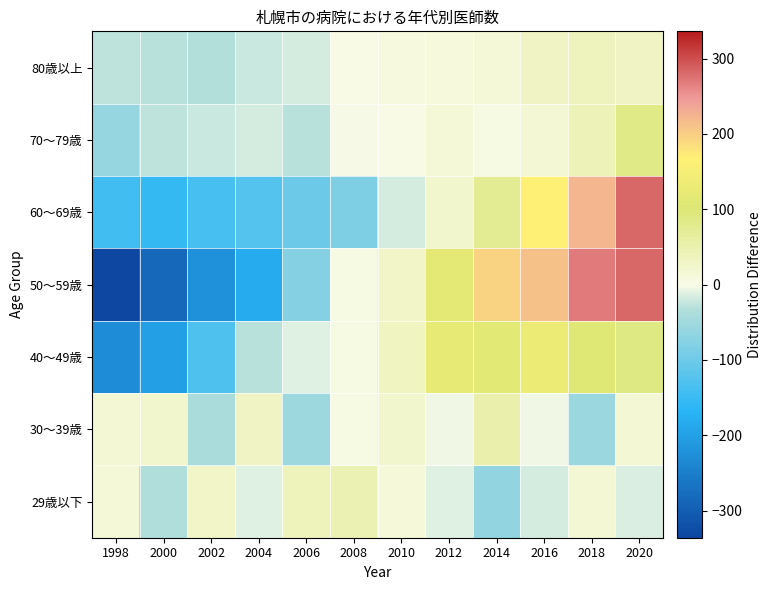

Rank the series by their maximum value, from lowest to highest.

80歳以上, 29歳以下, 30～39歳, 70～79歳, 40～49歳, 60～69歳, 50～59歳